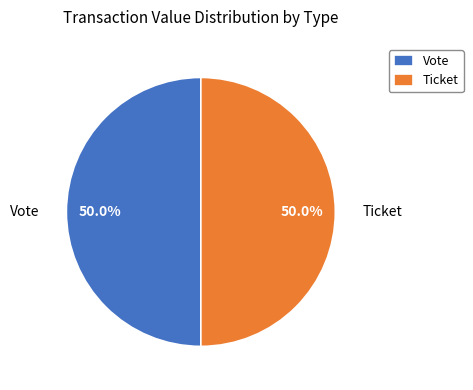

What percentage is NOT represented by Vote?

50.0%